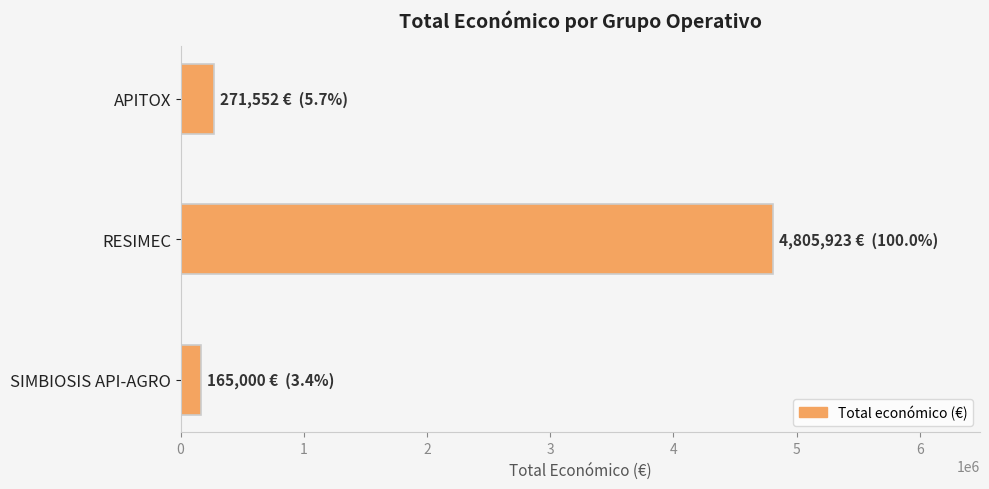

What is the change in value from SIMBIOSIS API-AGRO to RESIMEC?

+4640923